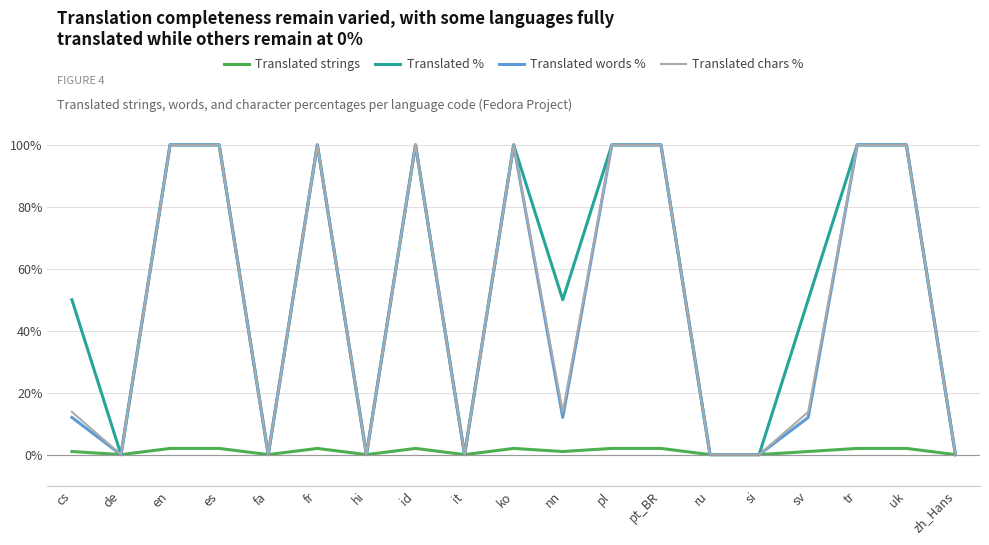

Between fa and sv, which series saw the biggest shift?

Translated %